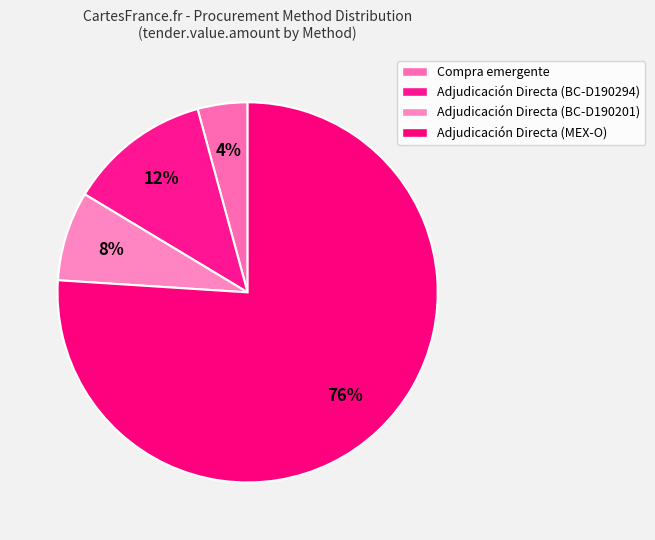

Combined, do Adjudicación Directa (BC-D190201) and Adjudicación Directa (BC-D190294) account for over 50%?

No